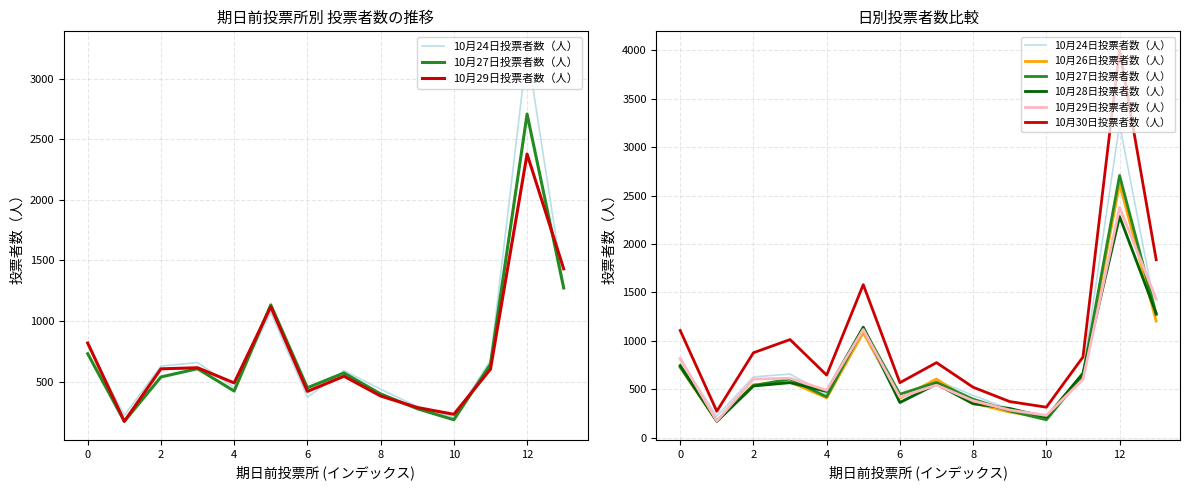

The 10月30日投票者数（人） series shows 4003 at 12. True or false?

True